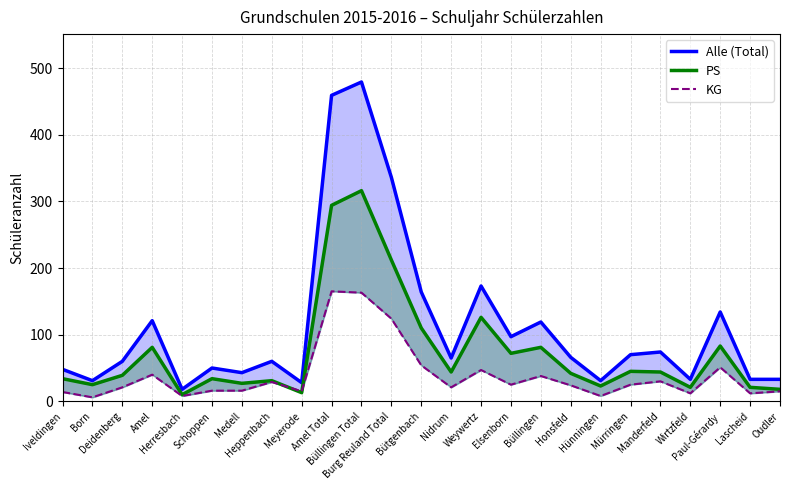

At which category is the sum across all series the highest?

Büllingen Total